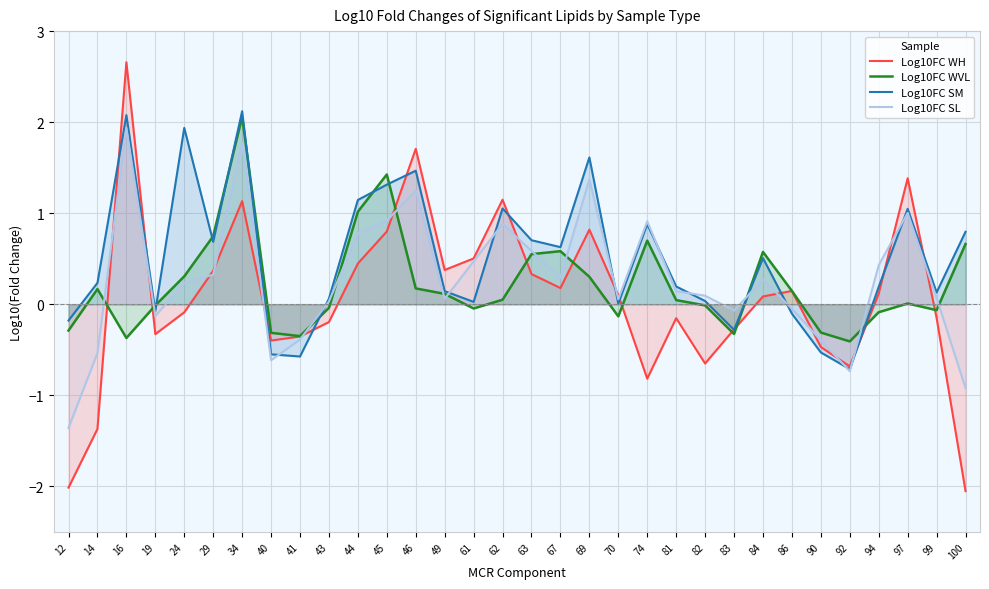

What is the sum of the Log10FC SL values at 43 and 61?

0.5